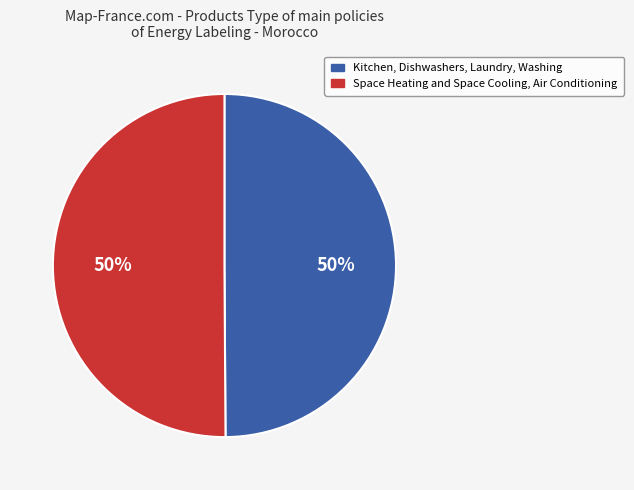

What is the ratio of the value at Kitchen, Dishwashers, Laundry, Washing to the value at Space Heating and Space Cooling, Air Conditioning?

1.0